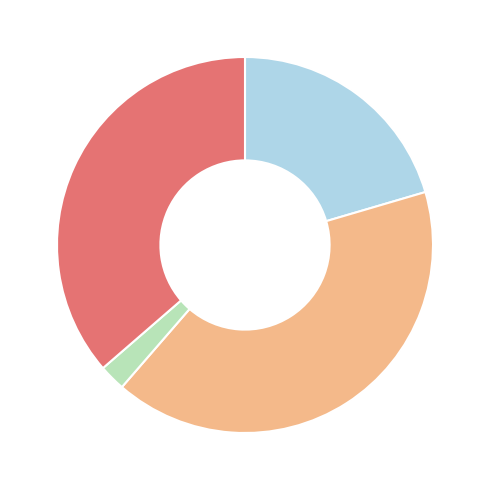

Is there any slice that represents more than half of the pie?

No